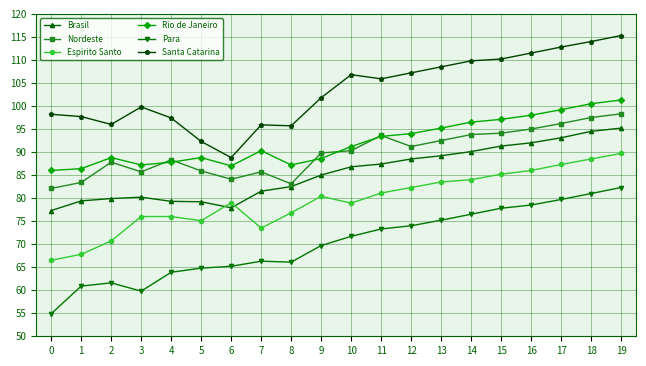

What is the difference between the highest and lowest values at 2?

34.4